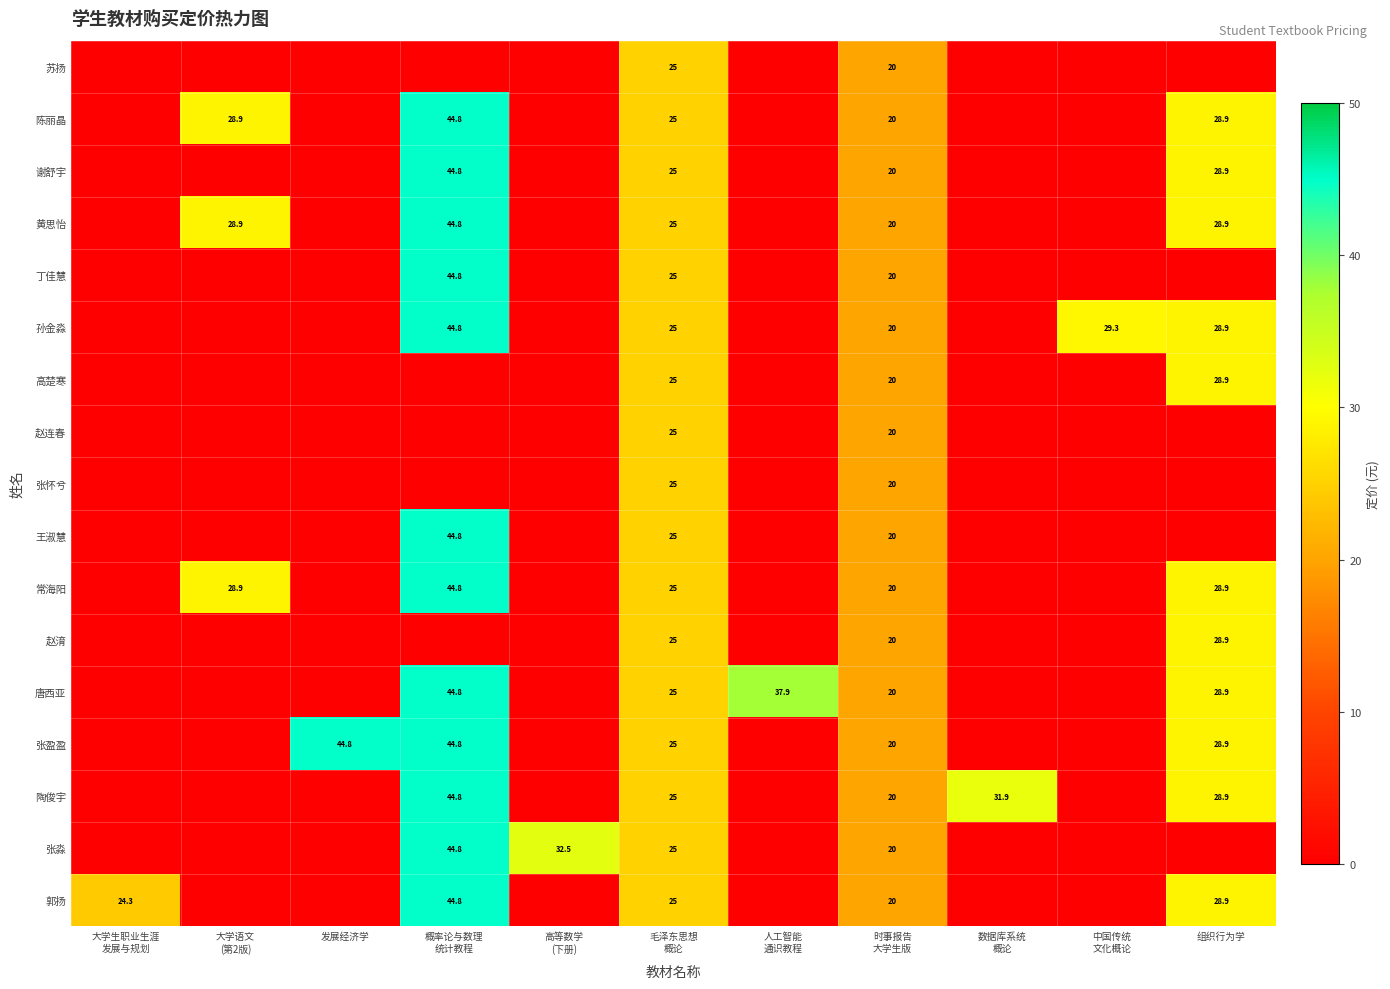

How many data points in 高楚寒 are above 0?

3